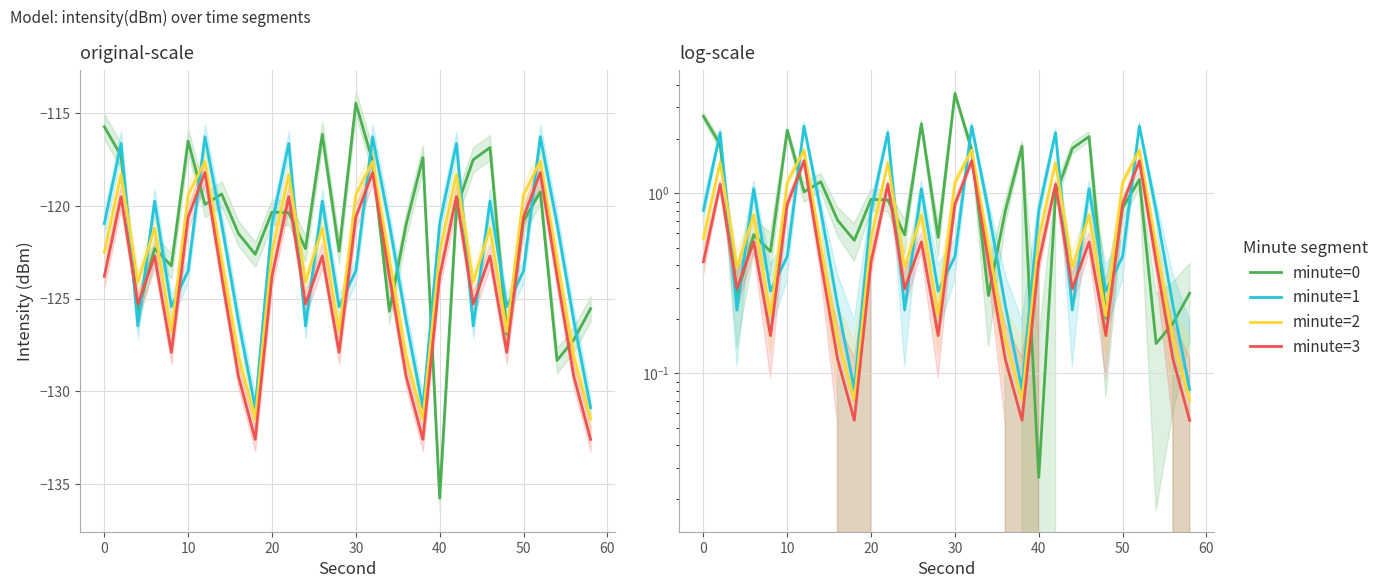

True or false: minute=3 and minute=1 intersect in this chart.

True